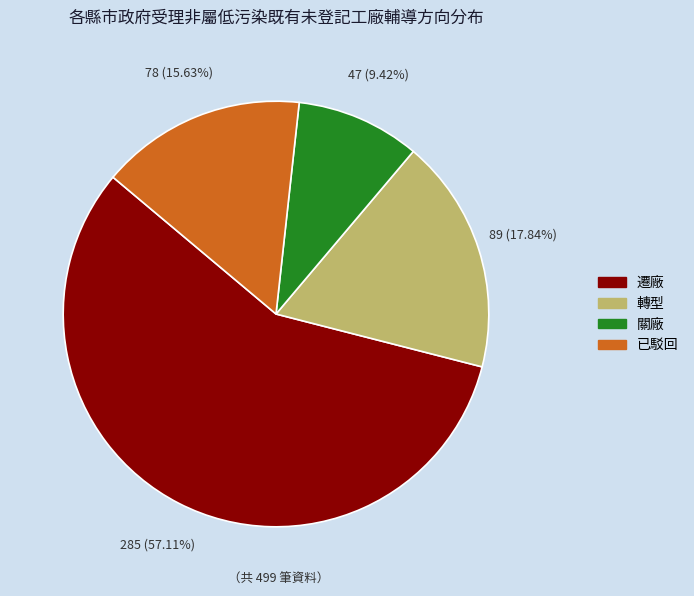

What is the smallest slice in the pie chart?

關廠